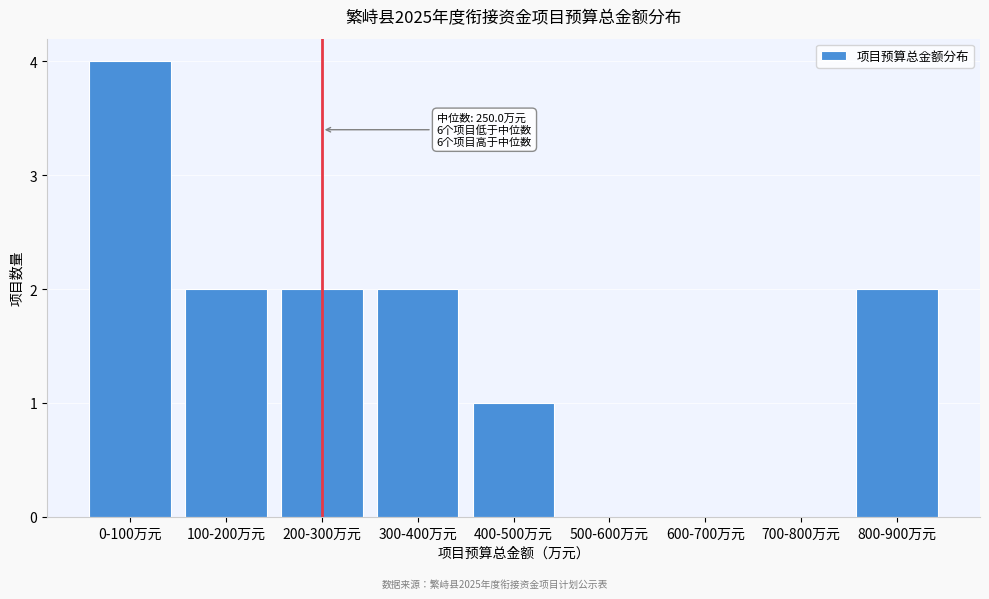

Reading left to right, extract all data points from this chart.

0-100万元=4	100-200万元=2	200-300万元=2	300-400万元=2	400-500万元=1	500-600万元=0	600-700万元=0	700-800万元=0	800-900万元=2